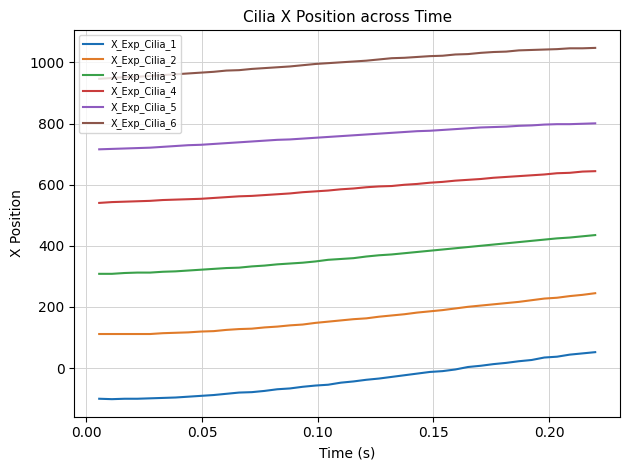

What is the smallest value displayed?

-101.8